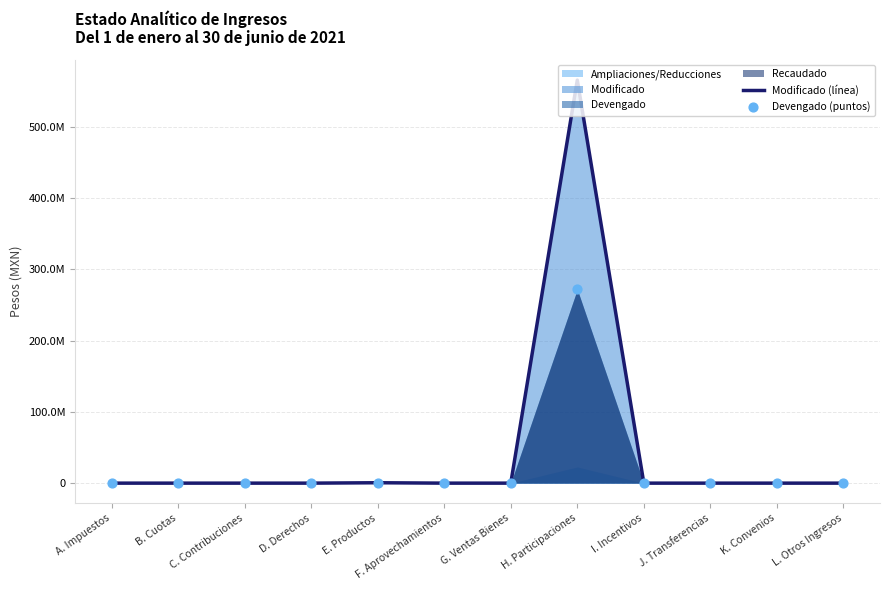

Is the value of Modificado (línea) at G. Ventas Bienes greater than the value of Devengado (puntos) at H. Participaciones?

No